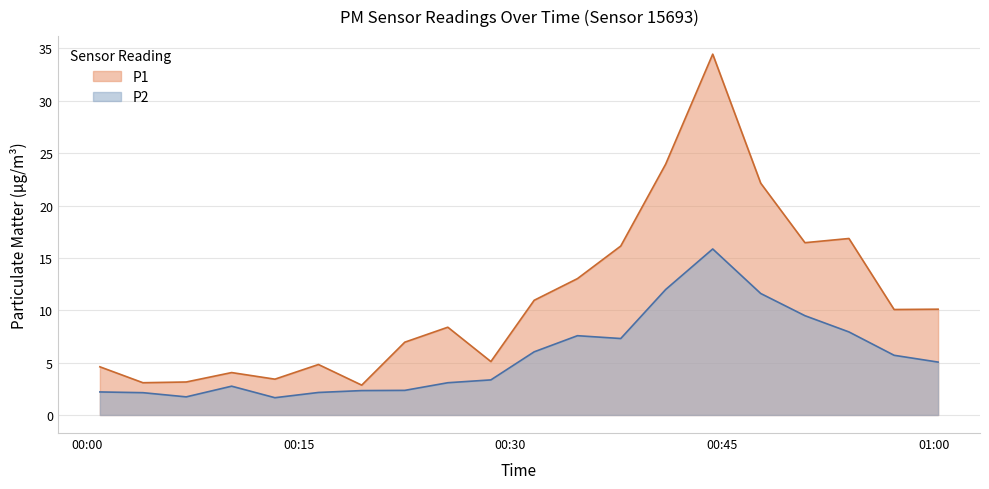

Which series has the largest range (max minus min)?

P1